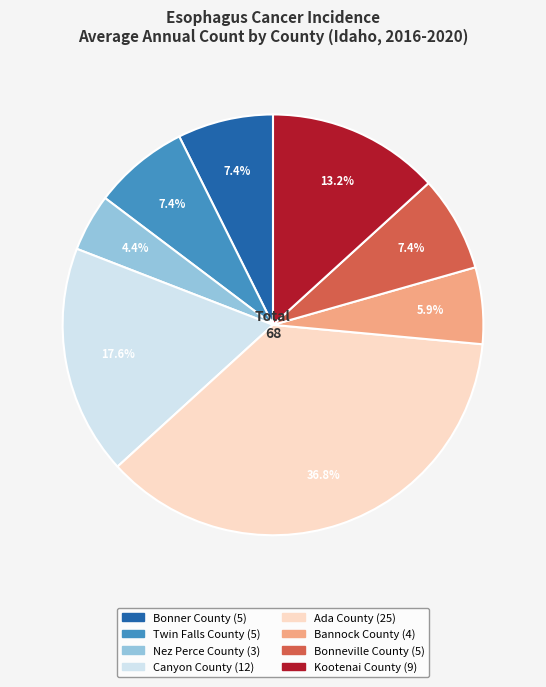

To the nearest percent, what portion does Bannock County represent?

6%